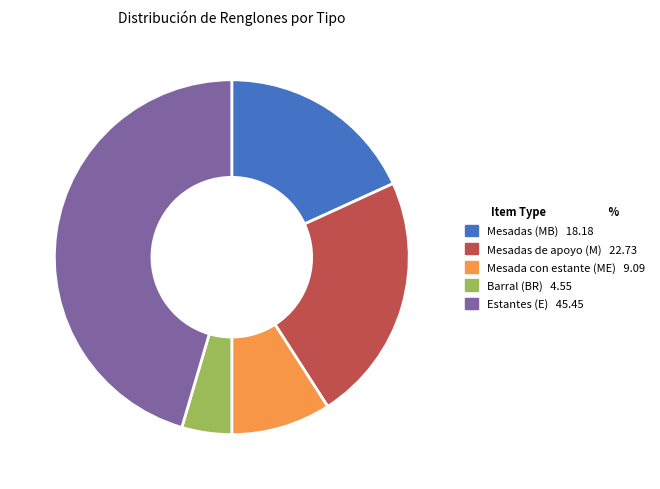

Is there any slice that represents more than half of the pie?

No